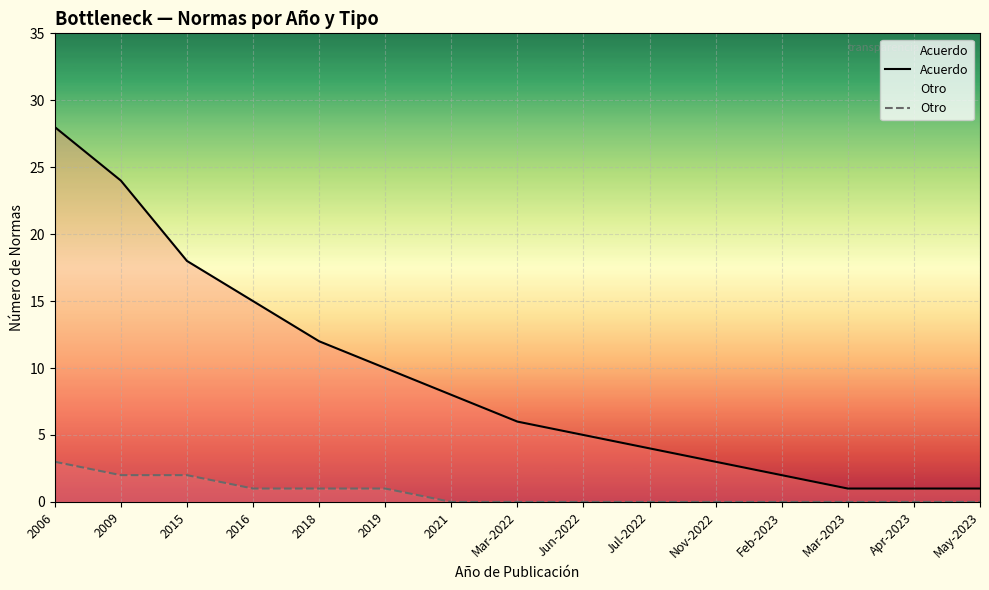

Rank the series at Mar-2023 from lowest to highest value.

Otro, Acuerdo